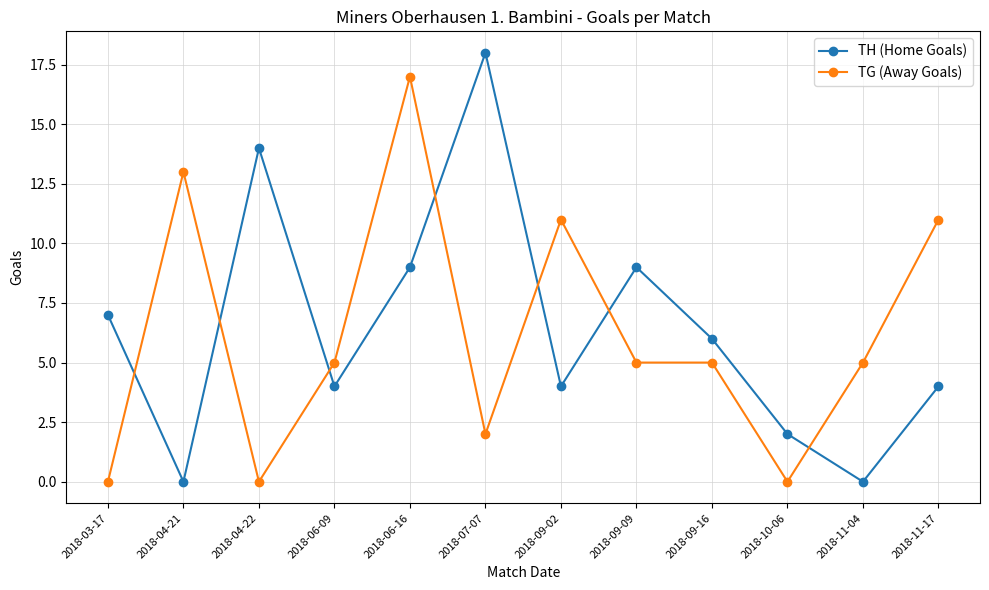

True or false: TH (Home Goals) has more than 0 interior local peaks.

True